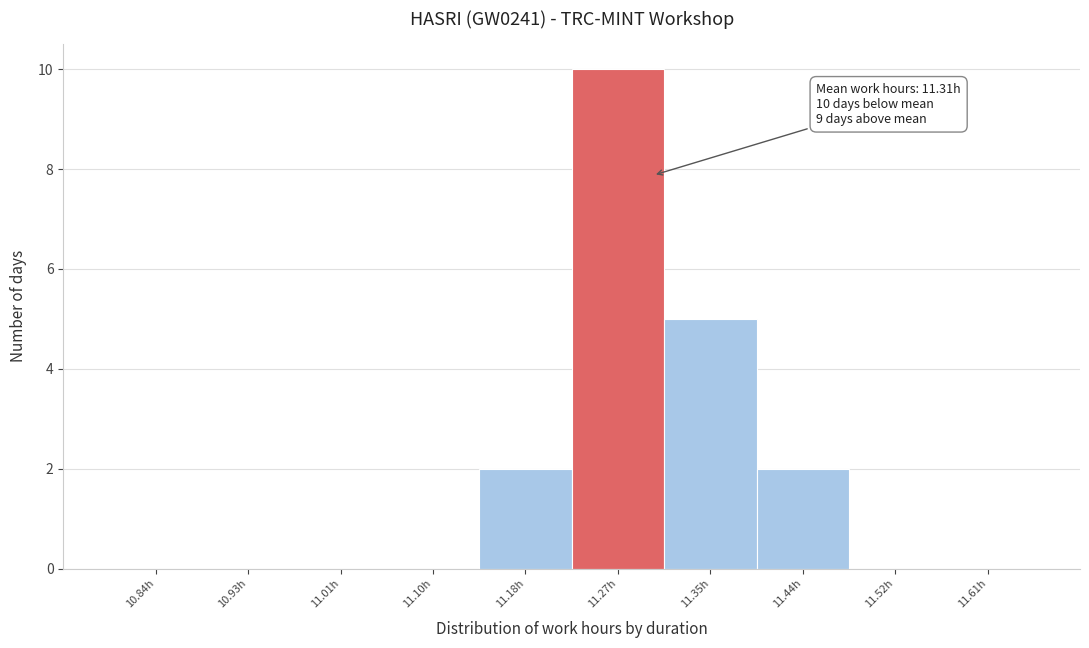

Over which range of the x-axis is the bar tallest?

11.225 to 11.310